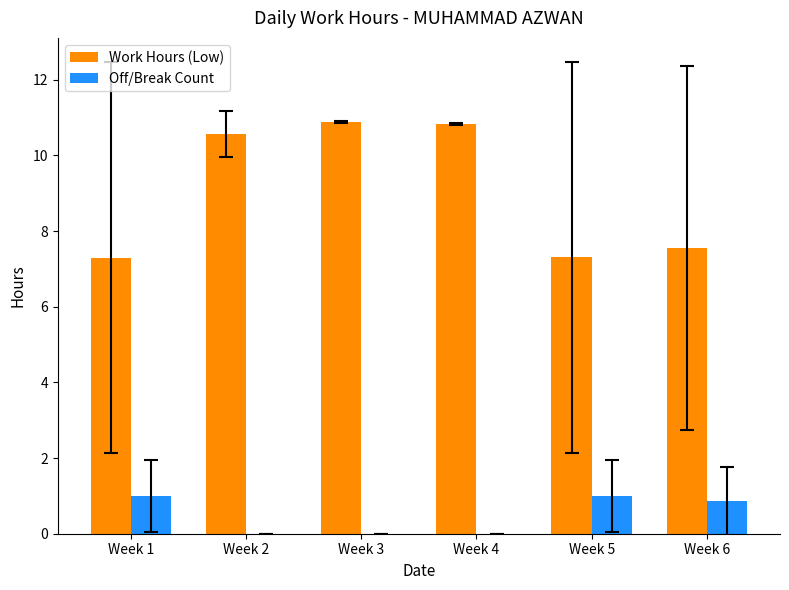

Is the value of Off/Break Count at Week 2 greater than the value of Work Hours (Low) at Week 1?

No